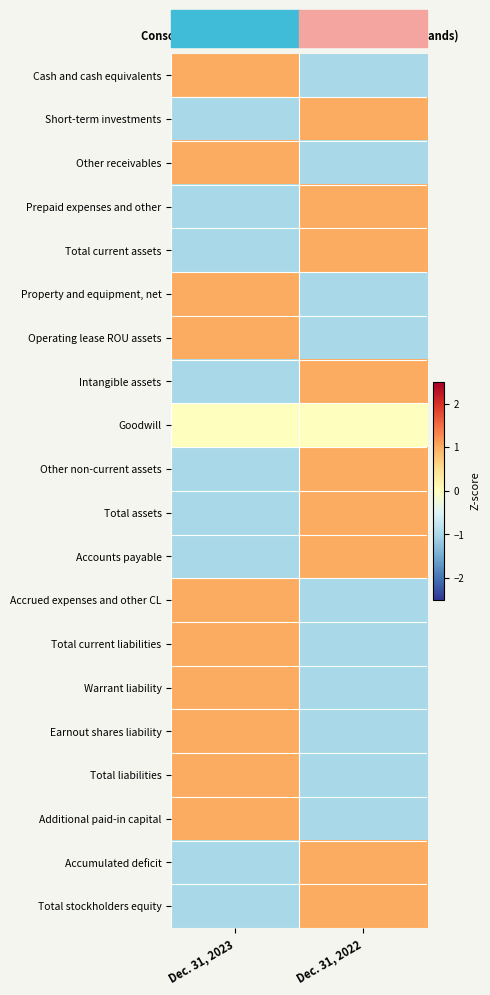

Reading left to right, extract all data points from this chart.

Cash and cash equivalents: Dec. 31, 2023=1	Dec. 31, 2022=-1
Short-term investments: Dec. 31, 2023=-1	Dec. 31, 2022=1
Other receivables: Dec. 31, 2023=1	Dec. 31, 2022=-1
Prepaid expenses and other: Dec. 31, 2023=-1	Dec. 31, 2022=1
Total current assets: Dec. 31, 2023=-1	Dec. 31, 2022=1
Property and equipment, net: Dec. 31, 2023=1	Dec. 31, 2022=-1
Operating lease ROU assets: Dec. 31, 2023=1	Dec. 31, 2022=-1
Intangible assets: Dec. 31, 2023=-1	Dec. 31, 2022=1
Goodwill: Dec. 31, 2023=0	Dec. 31, 2022=0
Other non-current assets: Dec. 31, 2023=-1	Dec. 31, 2022=1
Total assets: Dec. 31, 2023=-1	Dec. 31, 2022=1
Accounts payable: Dec. 31, 2023=-1	Dec. 31, 2022=1
Accrued expenses and other CL: Dec. 31, 2023=1	Dec. 31, 2022=-1
Total current liabilities: Dec. 31, 2023=1	Dec. 31, 2022=-1
Warrant liability: Dec. 31, 2023=1	Dec. 31, 2022=-1
Earnout shares liability: Dec. 31, 2023=1	Dec. 31, 2022=-1
Total liabilities: Dec. 31, 2023=1	Dec. 31, 2022=-1
Additional paid-in capital: Dec. 31, 2023=1	Dec. 31, 2022=-1
Accumulated deficit: Dec. 31, 2023=-1	Dec. 31, 2022=1
Total stockholders equity: Dec. 31, 2023=-1	Dec. 31, 2022=1